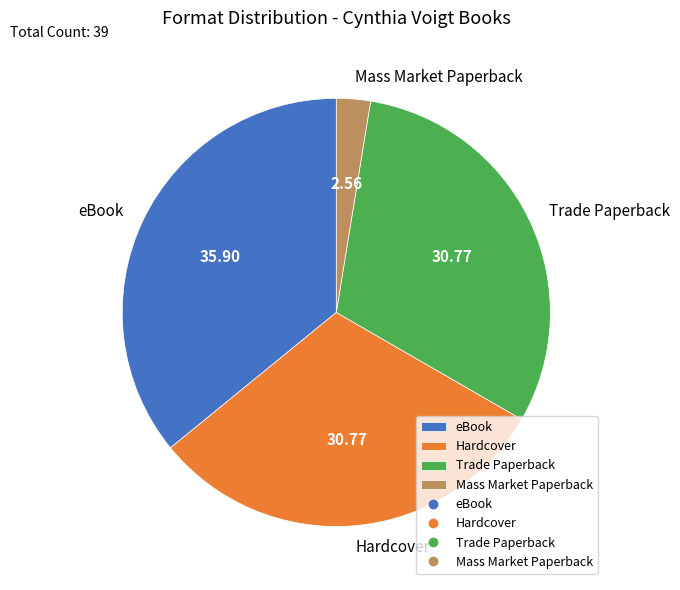

Is it true that Trade Paperback is 41% of the pie?

False